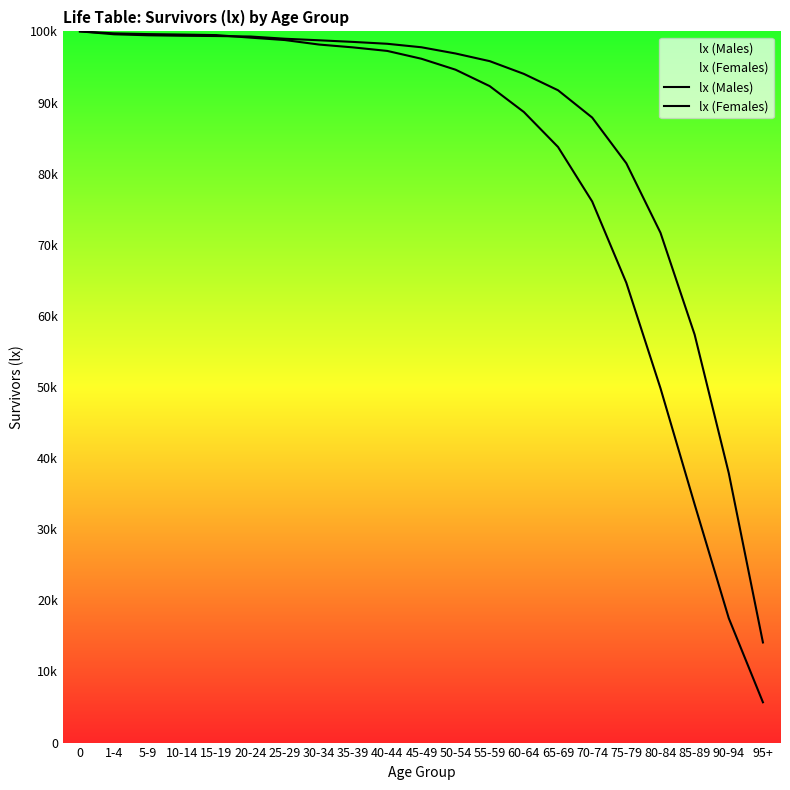

List the series in order of their overall mean, lowest first.

lx (Males), lx (Females)